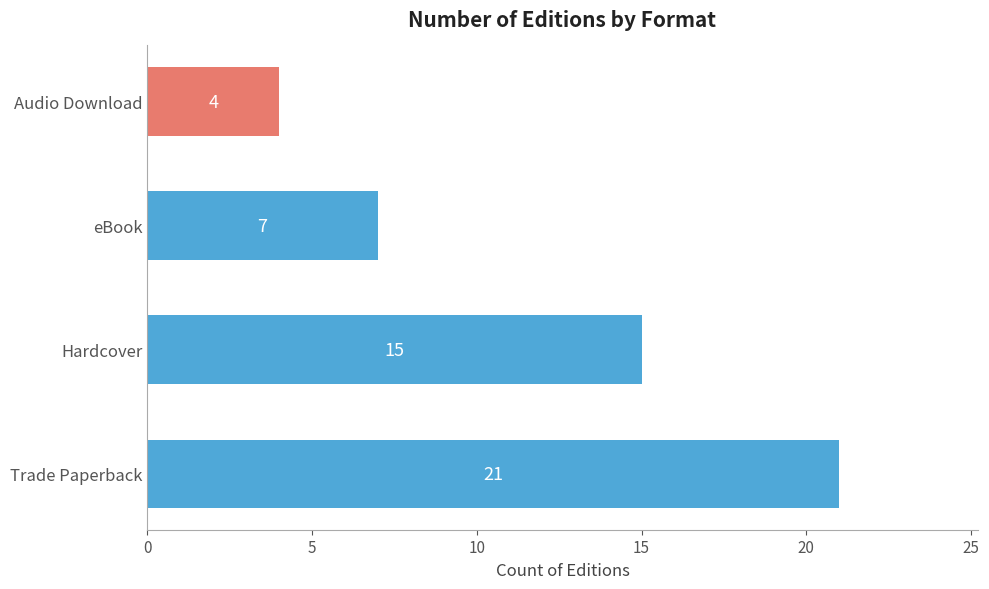

Which has a higher value, Audio Download or Hardcover?

Hardcover